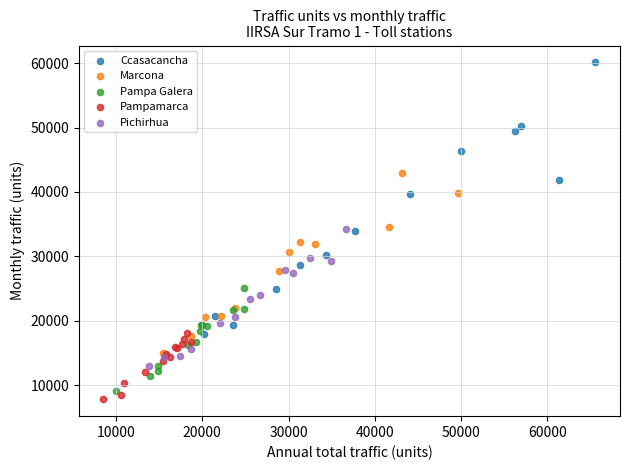

Which series reaches the maximum Y coordinate?

Ccasacancha